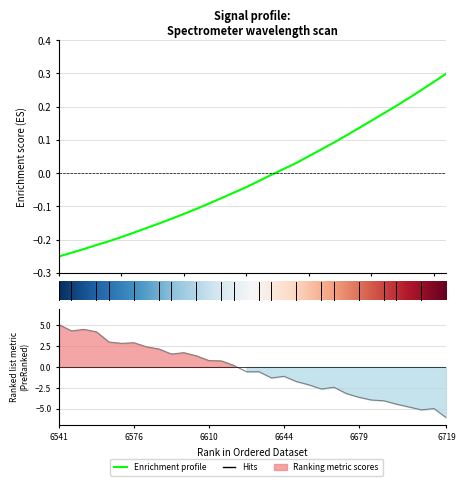

True or false: there are more than 2 points higher than both neighbors.

False